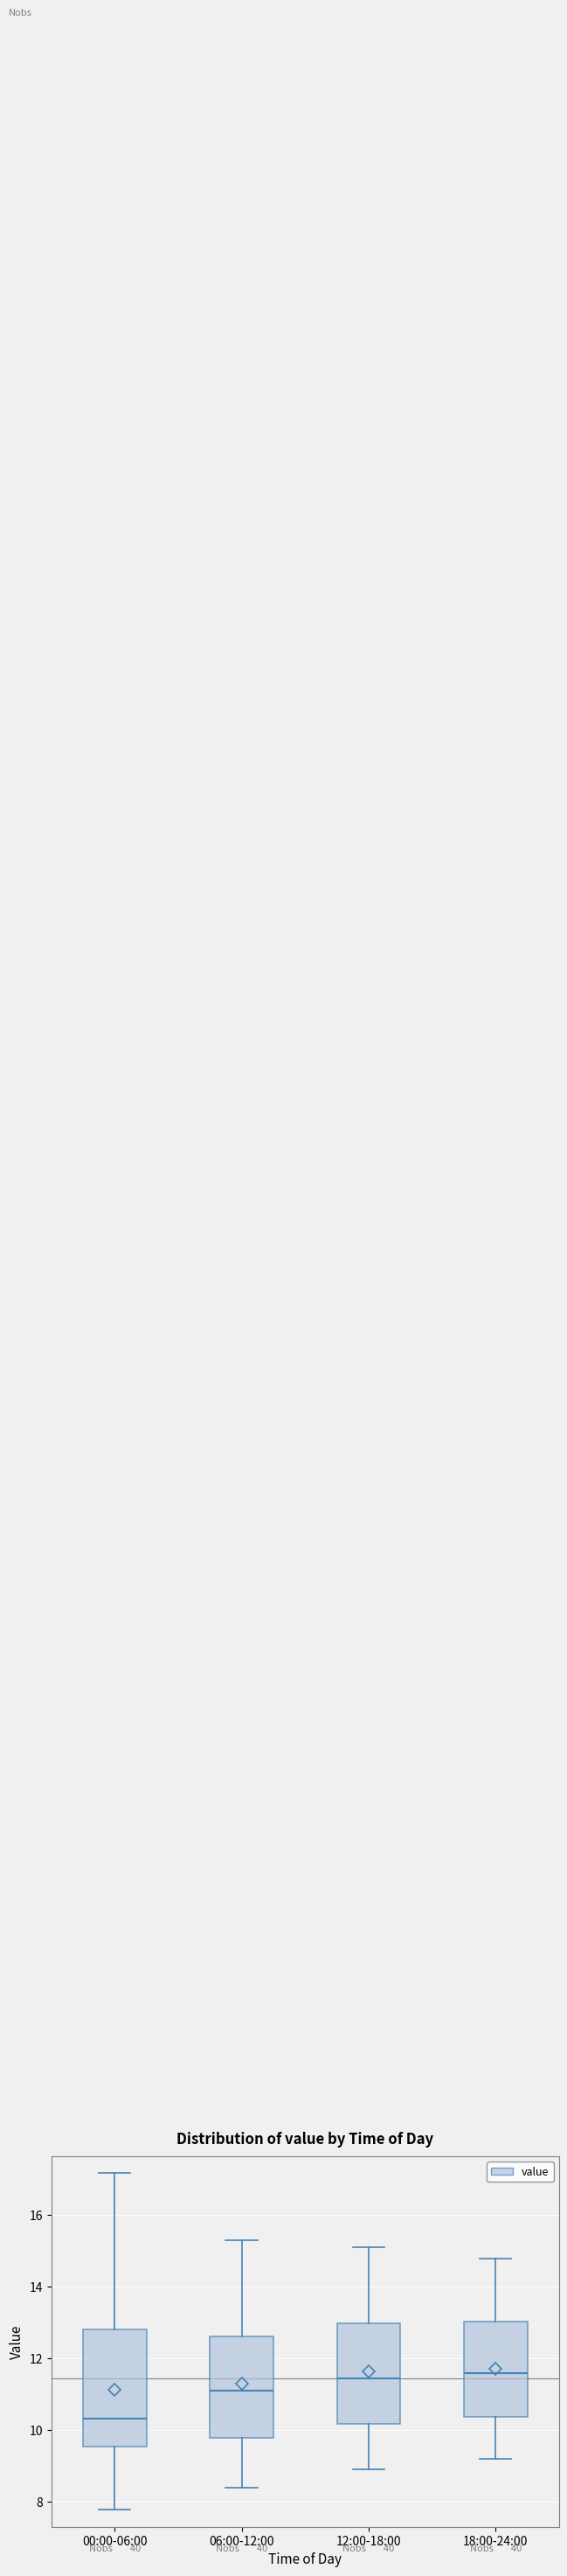

Reading left to right, read every box against the y-axis: the position of its median line, the range the box covers, and the ends of its whiskers. The values are not printed on the chart, so give them approximately, as read against the axis.

00:00-06:00: median 10.4, box 9.6 to 12.8, whiskers 7.8 to 17.2
06:00-12:00: median 11.2, box 9.8 to 12.6, whiskers 8.4 to 15.4
12:00-18:00: median 11.4, box 10.2 to 13.0, whiskers 9.0 to 15.2
18:00-24:00: median 11.6, box 10.4 to 13.0, whiskers 9.2 to 14.8